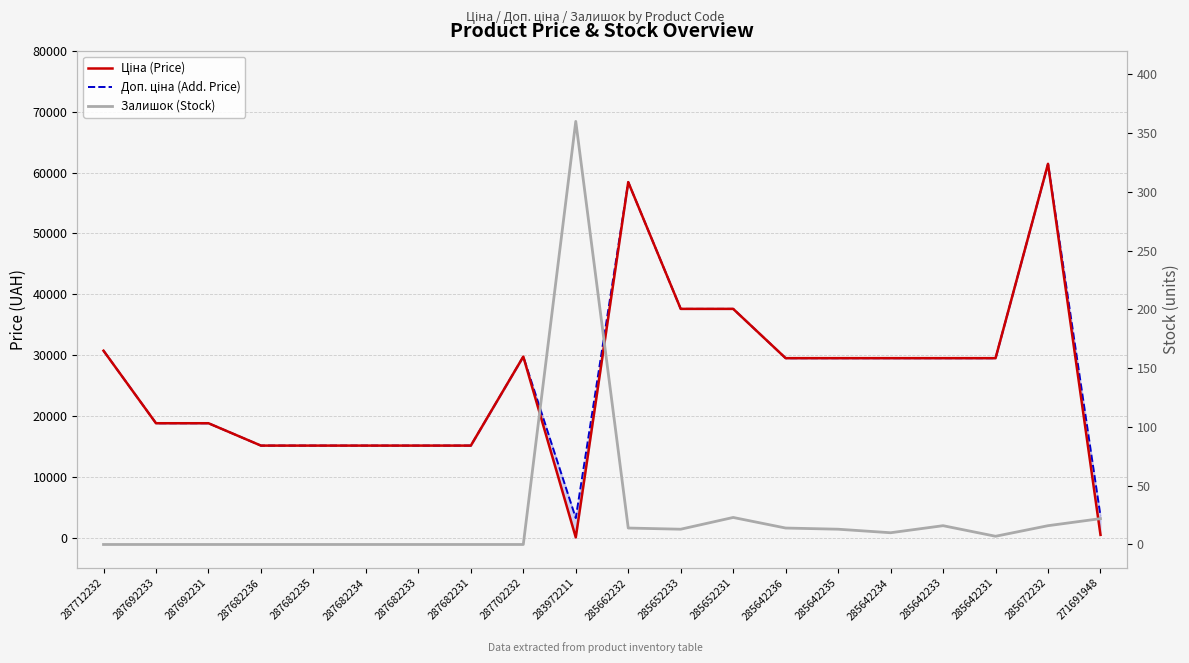

What is the difference between the Ціна (Price) values at 287682234 and 287702232?

14627.2